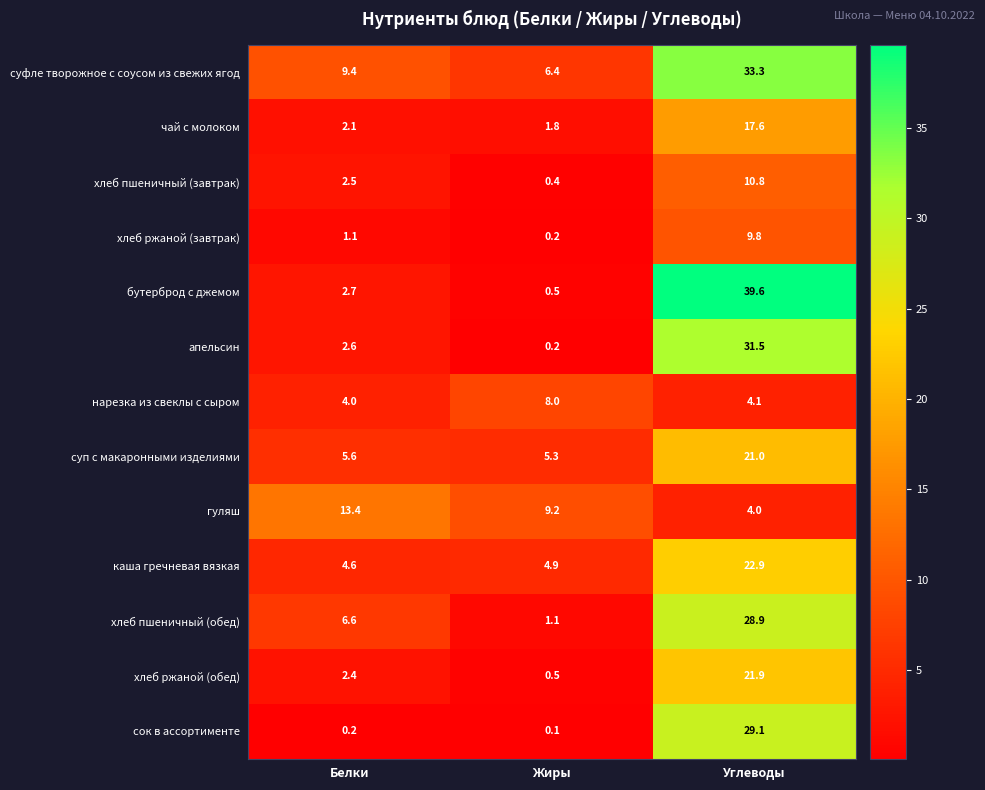

Between Жиры and Углеводы, which series saw the biggest shift?

бутерброд с джемом